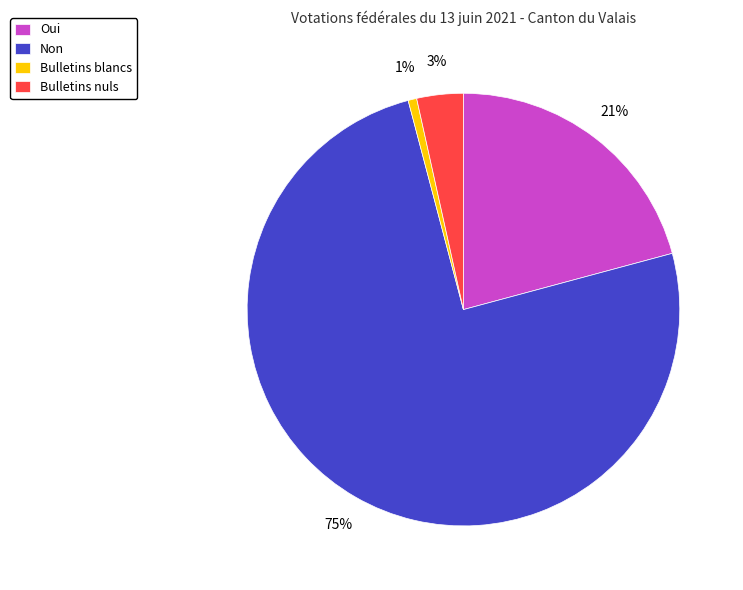

How many segments does this pie chart have?

4